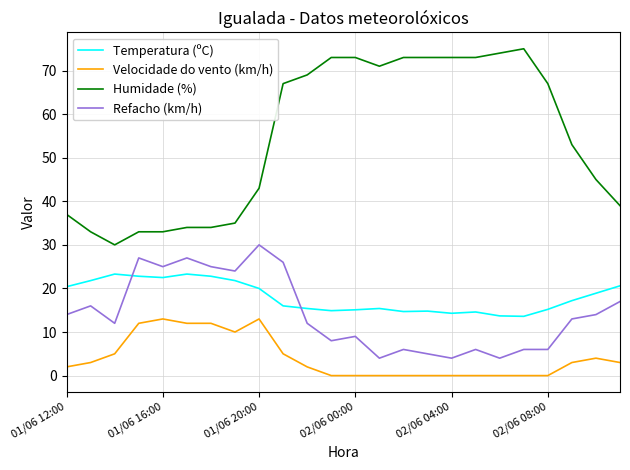

What is the sum of all Humidade (%) values?

1310.0